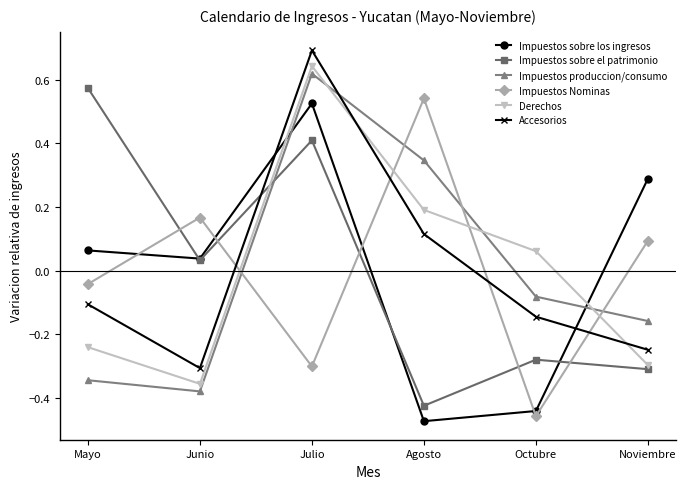

How many lines are shown in the chart?

6